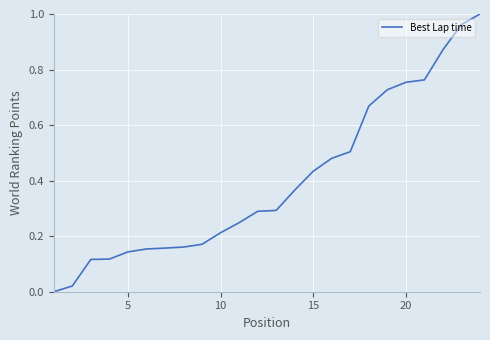

How many lines are shown in the chart?

1